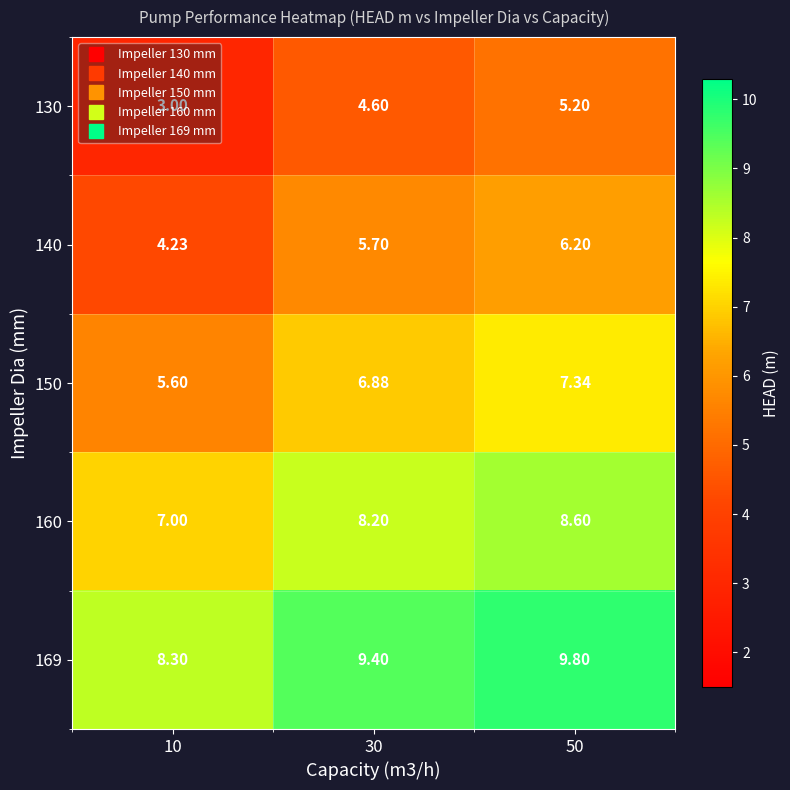

List the series in order of their overall mean, lowest first.

130, 140, 150, 160, 169